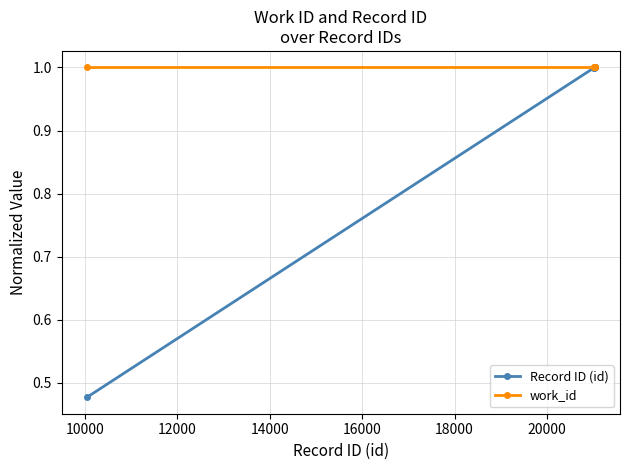

Rank the series by their average value, from lowest to highest.

Record ID (id), work_id